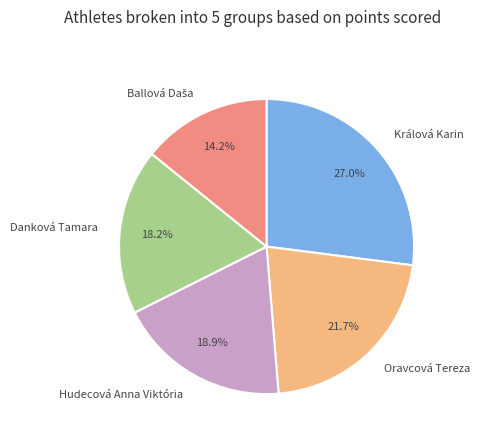

How many slices are in this pie chart?

5